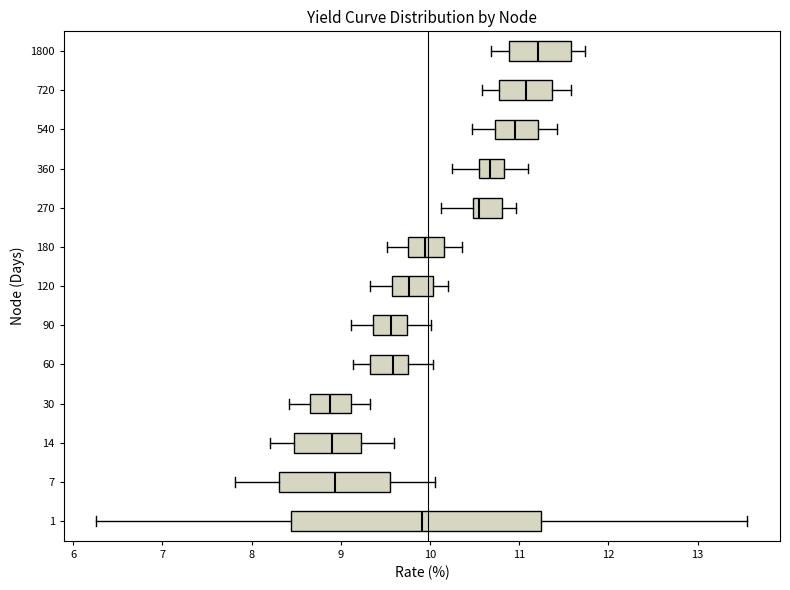

Reading bottom to top, transcribe this box plot: for each box, give where its median line is, the range the box spans, and where its two whiskers end, as read against the x-axis. The values are not printed on the chart, so give them approximately, as read against the axis.

1: median 9.9, box 8.4 to 11.2, whiskers 6.3 to 13.6
7: median 8.9, box 8.3 to 9.6, whiskers 7.8 to 10.1
14: median 8.9, box 8.5 to 9.2, whiskers 8.2 to 9.6
30: median 8.9, box 8.7 to 9.1, whiskers 8.4 to 9.3
60: median 9.6, box 9.3 to 9.7, whiskers 9.1 to 10.0
90: median 9.6, box 9.4 to 9.7, whiskers 9.1 to 10.0
120: median 9.8, box 9.6 to 10.0, whiskers 9.3 to 10.2
180: median 9.9, box 9.8 to 10.2, whiskers 9.5 to 10.4
270: median 10.5 (just right of the box's left edge), box 10.5 to 10.8, whiskers 10.1 to 11.0
360: median 10.7, box 10.5 to 10.8, whiskers 10.3 to 11.1
540: median 10.9, box 10.7 to 11.2, whiskers 10.5 to 11.4
720: median 11.1, box 10.8 to 11.4, whiskers 10.6 to 11.6
1800: median 11.2, box 10.9 to 11.6, whiskers 10.7 to 11.7